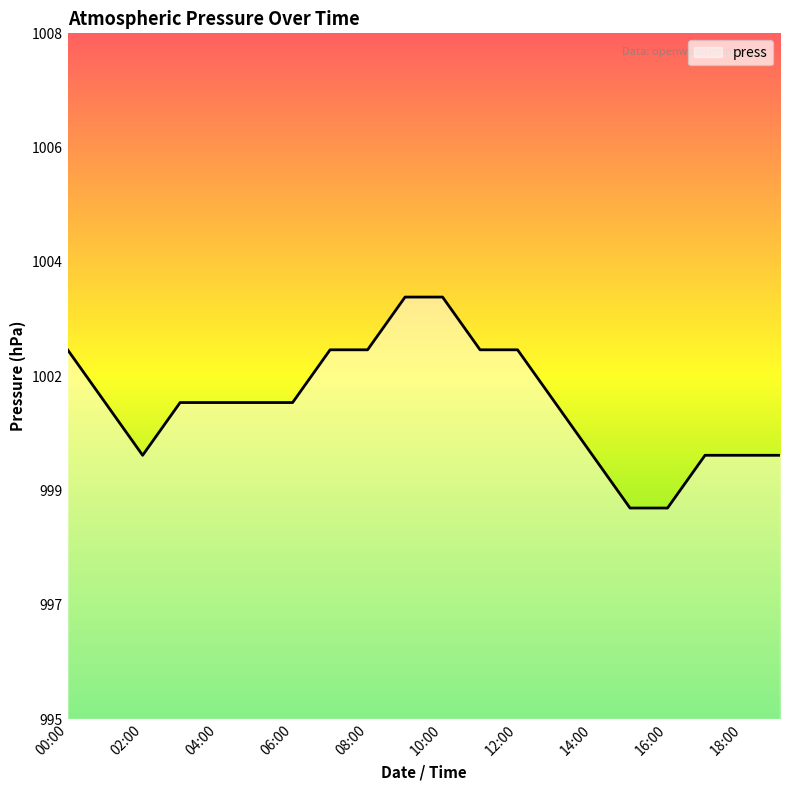

Rank the categories by value from highest to lowest.

2018-07-01 09:00, 2018-07-01 10:00, 2018-07-01 00:00, 2018-07-01 07:00, 2018-07-01 08:00, 2018-07-01 11:00, 2018-07-01 12:00, 2018-07-01 01:00, 2018-07-01 03:00, 2018-07-01 04:00, 2018-07-01 05:00, 2018-07-01 06:00, 2018-07-01 13:00, 2018-07-01 02:00, 2018-07-01 14:00, 2018-07-01 17:00, 2018-07-01 18:00, 2018-07-01 19:00, 2018-07-01 15:00, 2018-07-01 16:00